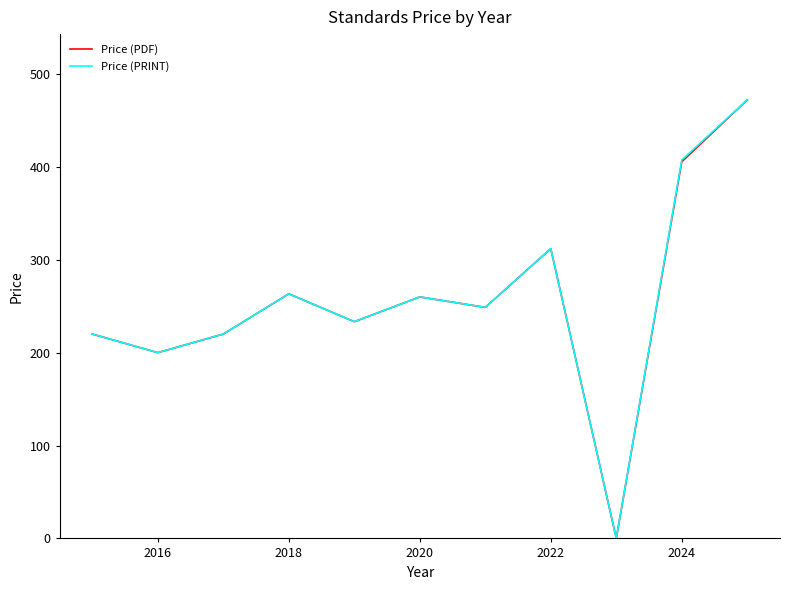

What is the maximum value shown in the chart?

472.1